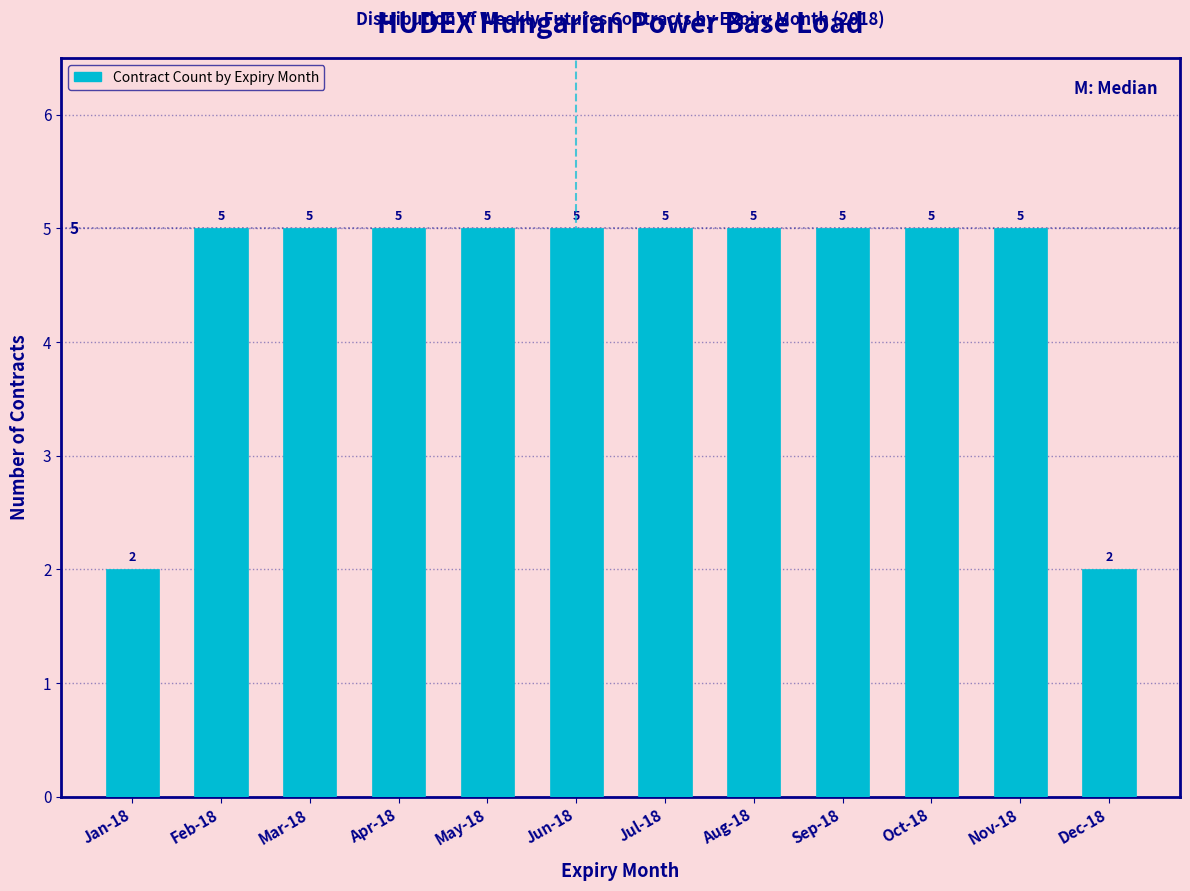

Reading left to right, list all the values displayed in this chart.

Jan-18=2	Feb-18=5	Mar-18=5	Apr-18=5	May-18=5	Jun-18=5	Jul-18=5	Aug-18=5	Sep-18=5	Oct-18=5	Nov-18=5	Dec-18=2